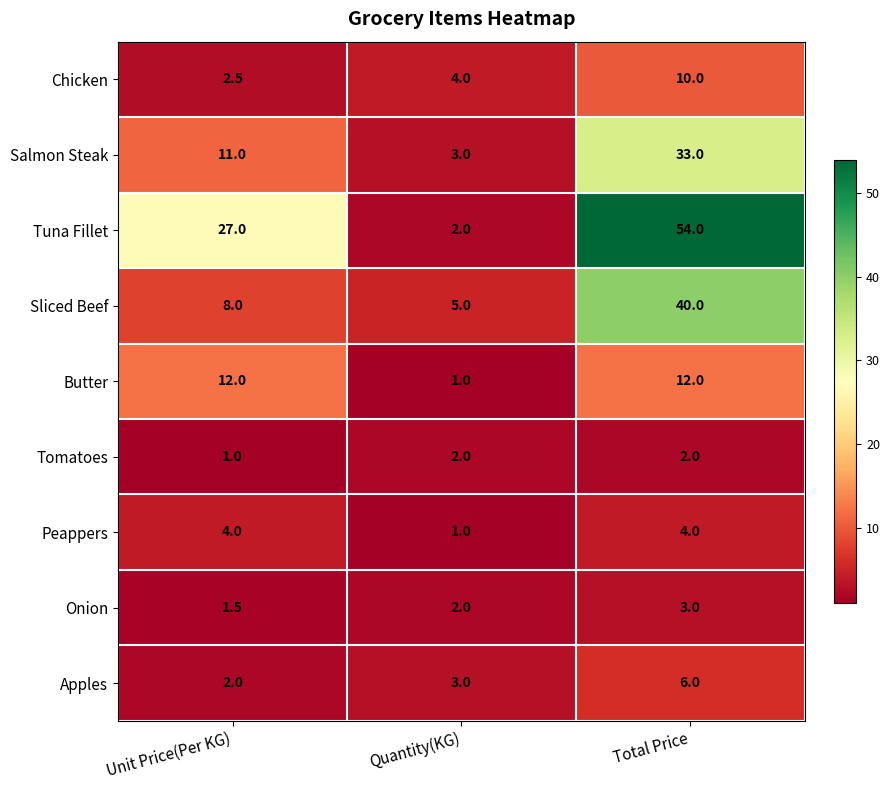

What is the sum of all Tomatoes values?

5.0